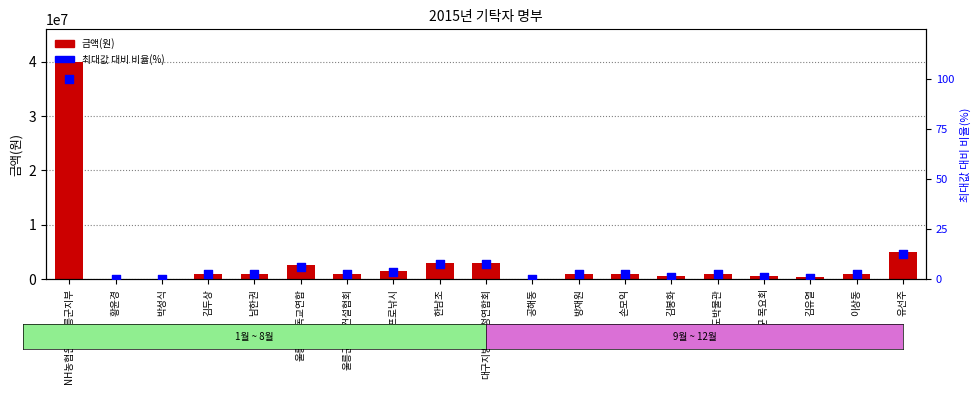

Which series has the largest Y range (max minus min)?

금액(원)